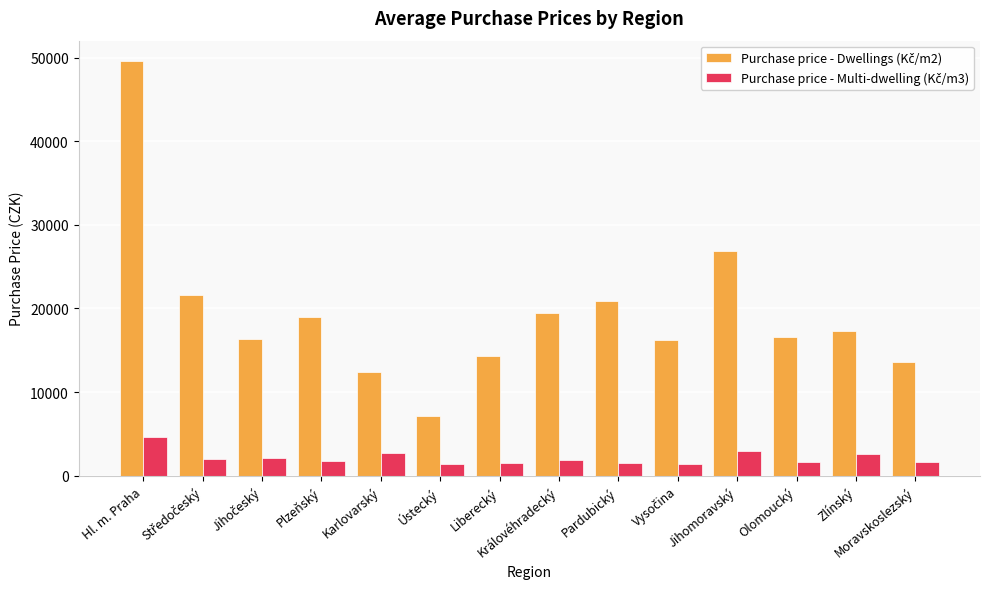

What is the maximum value shown in the chart?

49536